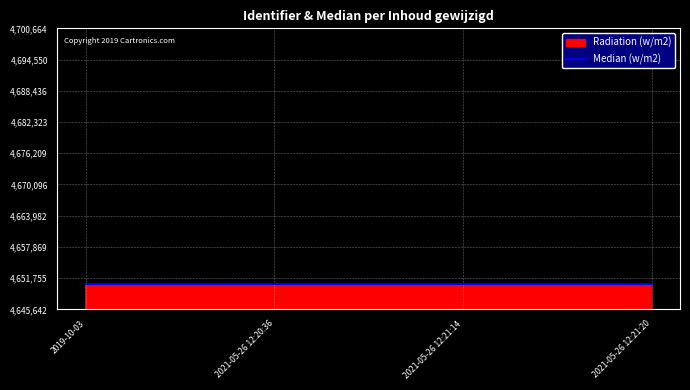

Count the number of data series in this chart.

2